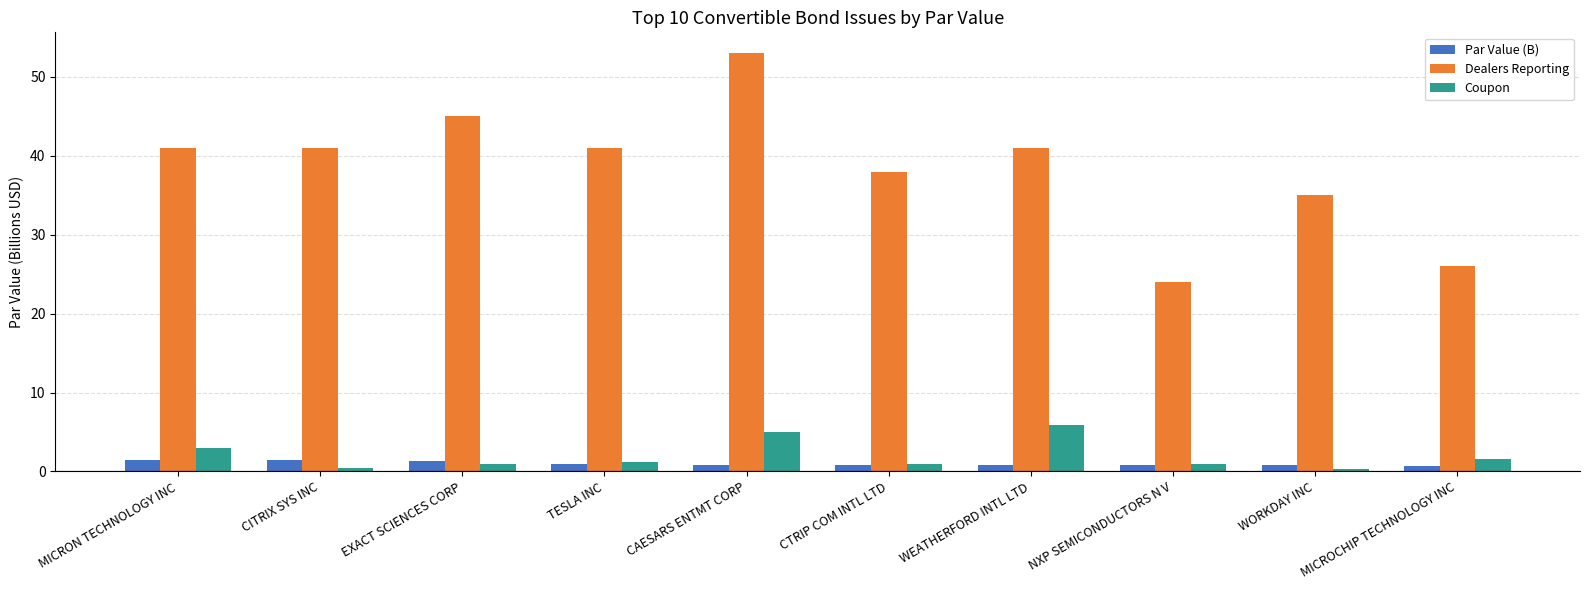

At which category does the chart reach its peak across all series?

CAESARS ENTMT CORP